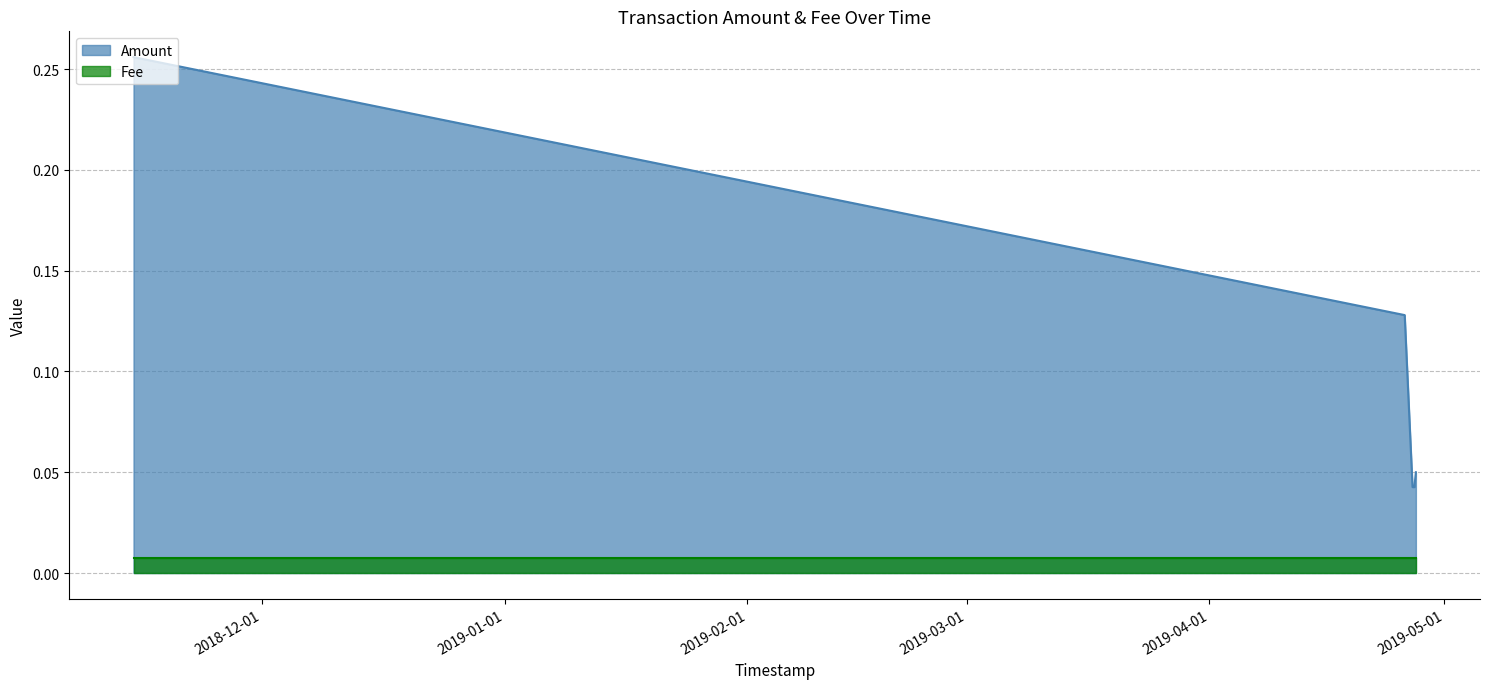

List the labels in order of value, smallest first.

2019-04-26 22:08:25, 2019-04-27 03:46:48, 2019-04-27 08:27:36, 2019-04-25 22:08:56, 2018-11-14 15:04:09